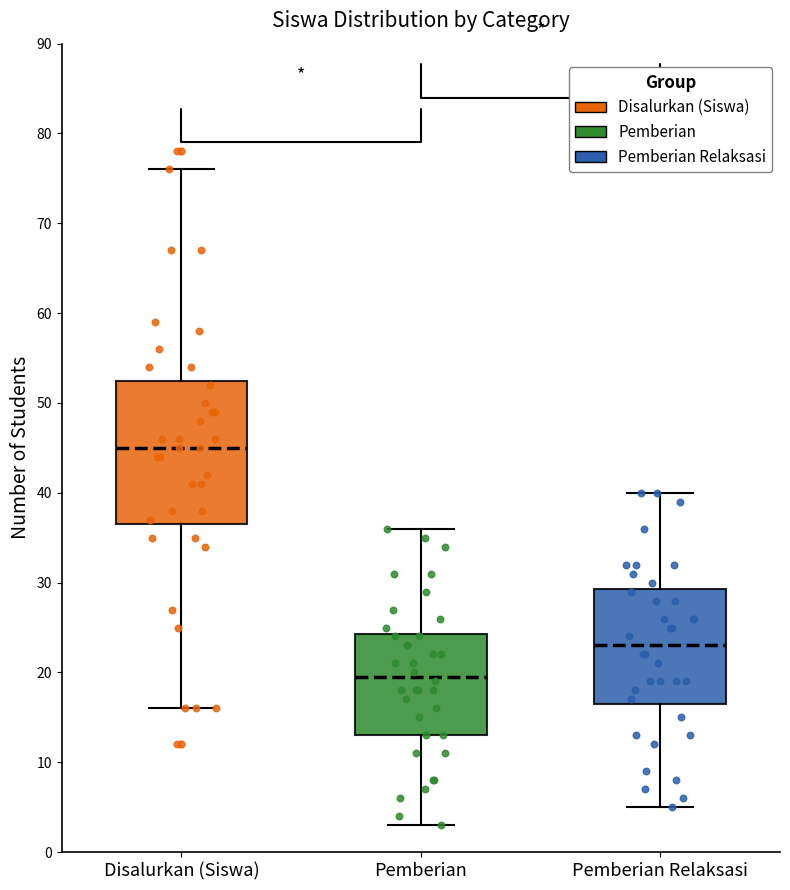

Where is the lower edge of the box for Disalurkan (Siswa) on the y-axis? The values are not printed on the chart, so give them approximately, as read against the axis.

37